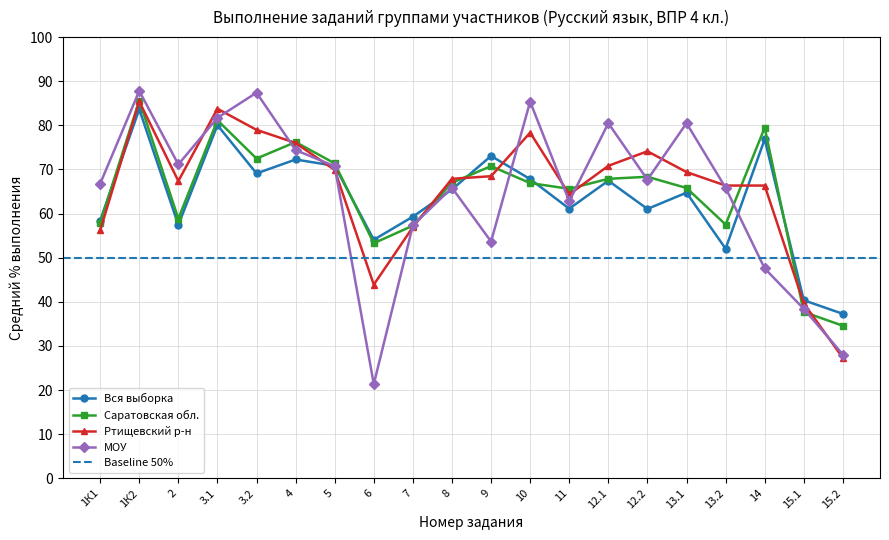

Reading left to right, list all the values displayed in this chart.

Вся выборка: 58.4	83.6	57.4	80.0	69.1	72.3	70.8	54.1	59.3	65.5	73.1	67.8	61.1	67.5	61.0	64.7	52.0	76.8	40.4	37.3
Саратовская обл.: 57.9	85.6	58.9	81.2	72.5	76.2	71.4	53.3	57.3	67.0	70.8	66.9	65.6	67.9	68.3	65.8	57.5	79.5	37.7	34.6
Ртищевский р-н: 56.2	85.4	67.4	83.8	79.0	76.0	69.9	43.9	56.9	67.9	68.5	78.3	64.3	70.8	74.1	69.4	66.3	66.3	39.6	27.3
МОУ: 66.8	87.8	71.1	81.7	87.4	74.4	70.7	21.3	57.3	65.8	53.7	85.4	62.8	80.5	67.7	80.5	65.8	47.6	38.4	28.1